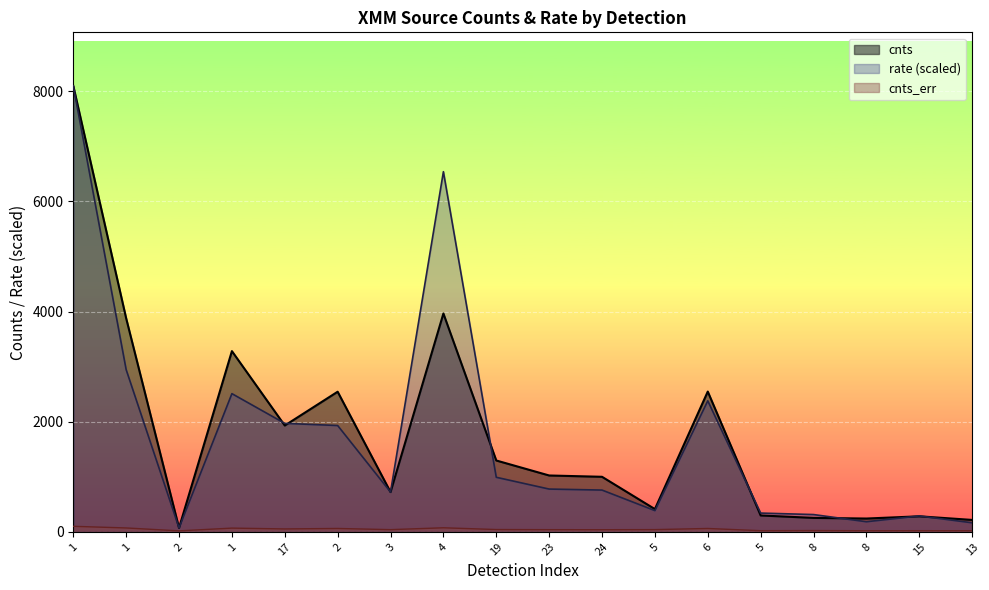

At which category is the sum across all series the highest?

1